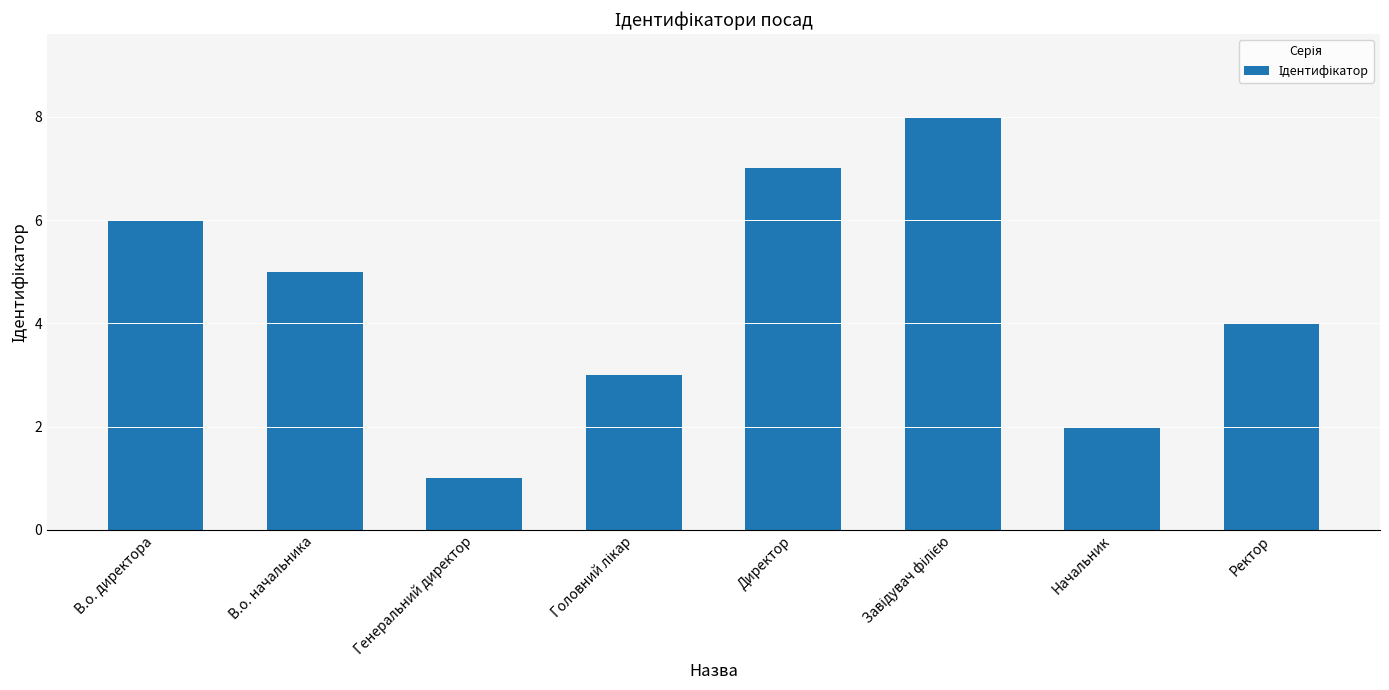

What is the ratio of the value at Ректор to the value at Начальник?

2.0